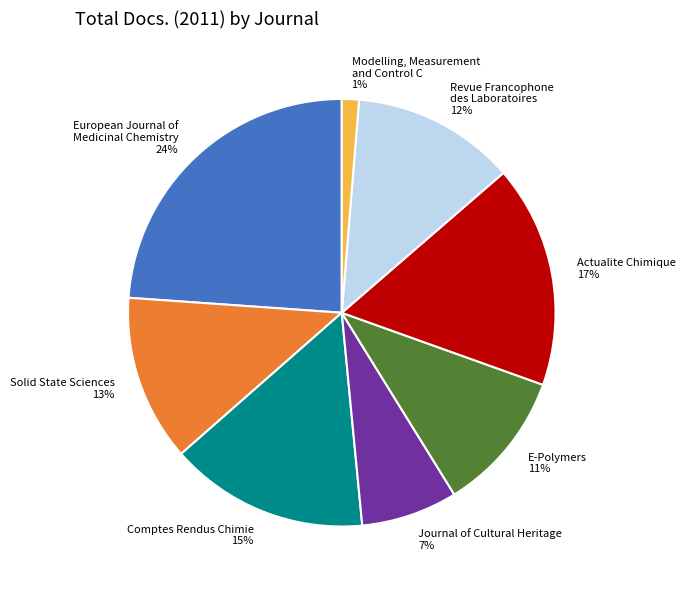

Does any single category account for the majority?

No